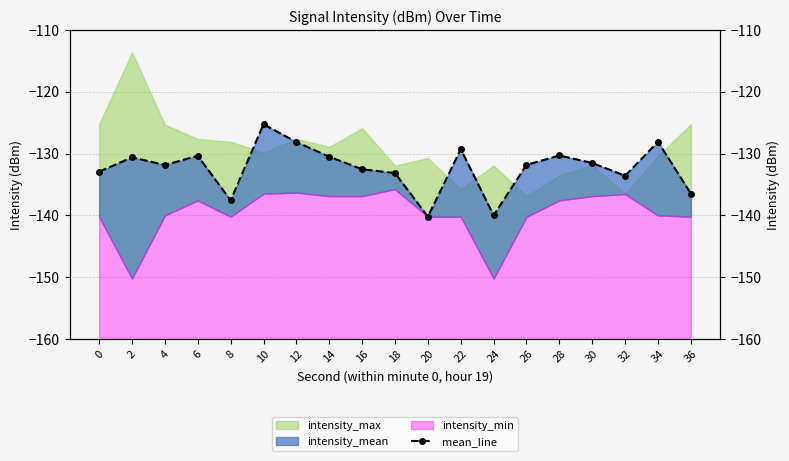

Read the value at 2.

-130.6